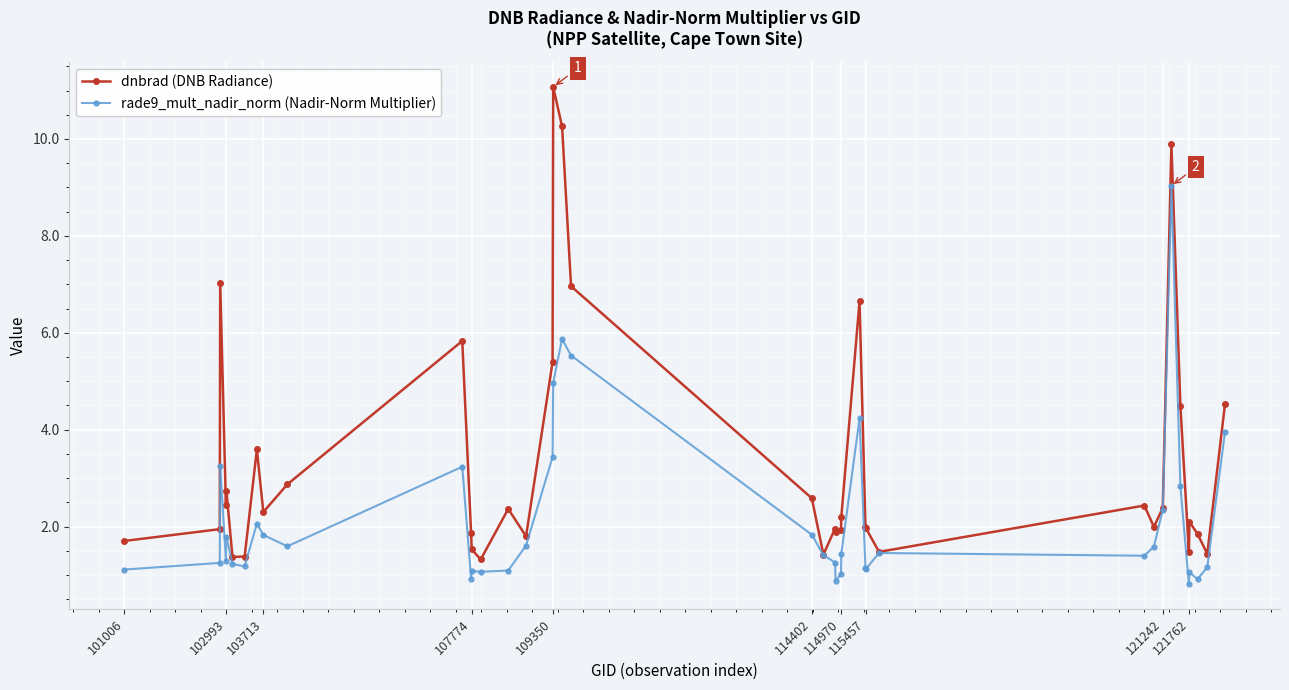

What are all the series names shown in the legend?

dnbrad (DNB Radiance), rade9_mult_nadir_norm (Nadir-Norm Multiplier)